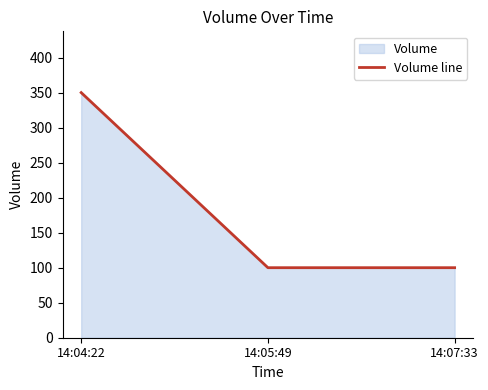

Read the value at 14:07:33.

100